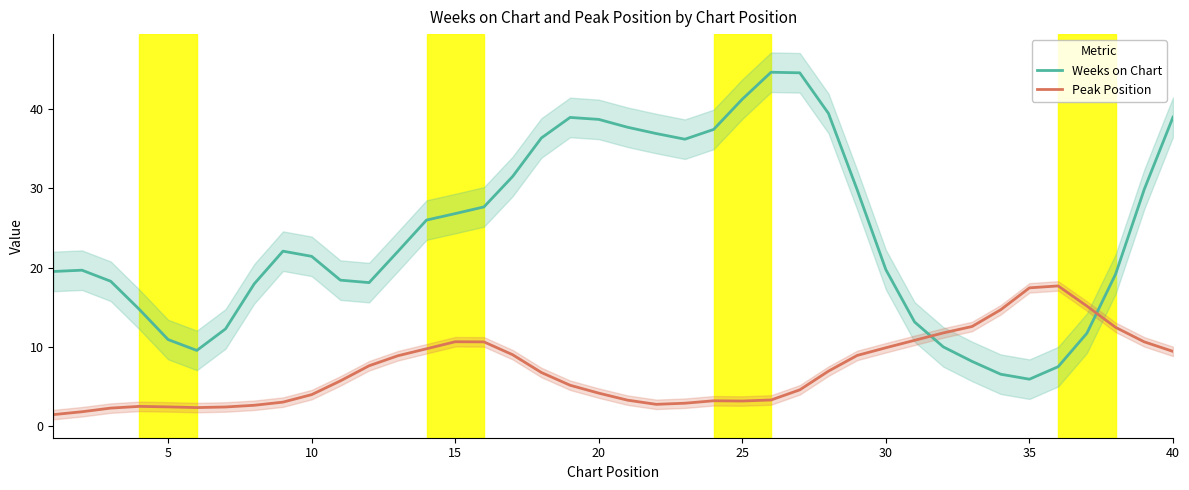

How many intersections are there between Weeks on Chart and Peak Position?

2